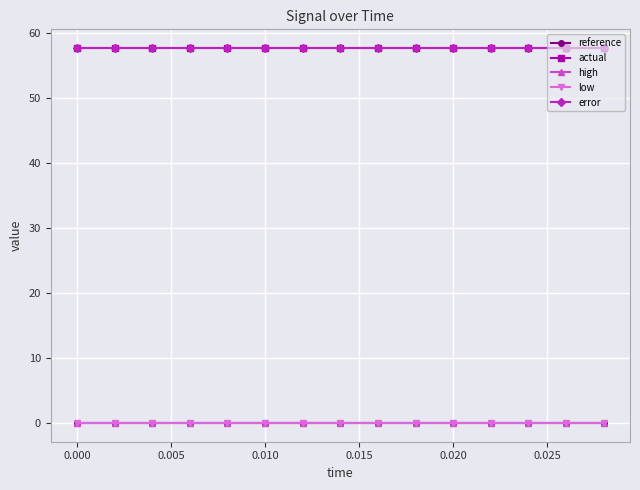

What is the value of the actual point at the 4th from the left?

57.7